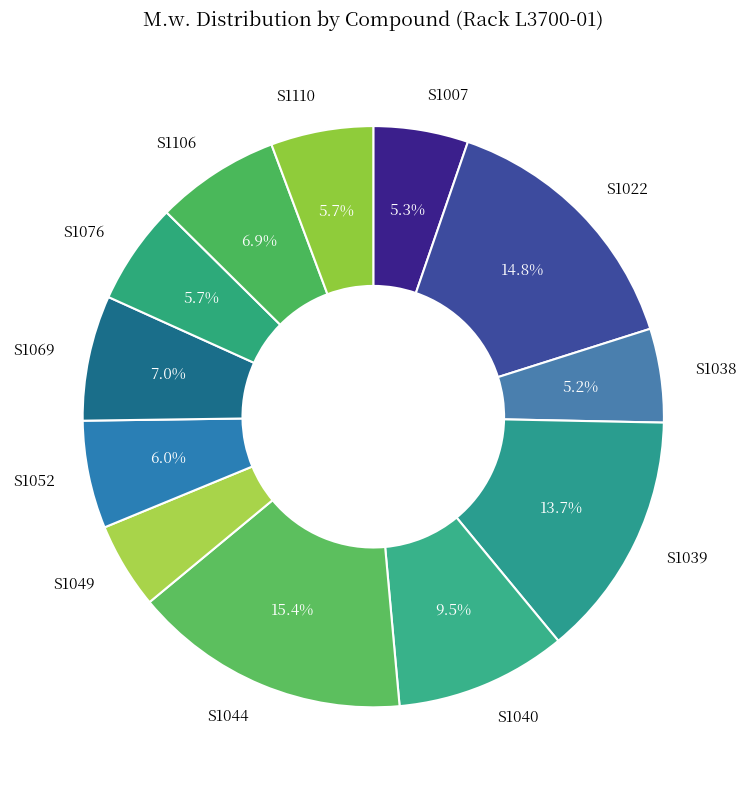

How many slices are in this pie chart?

12